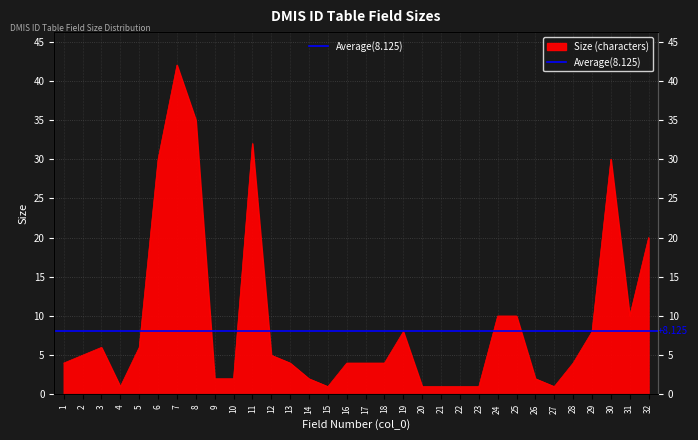

Reading left to right, transcribe all the data shown in this chart.

1=4	2=5	3=6	4=1	5=6	6=30	7=42	8=35	9=2	10=2	11=32	12=5	13=4	14=2	15=1	16=4	17=4	18=4	19=8	20=1	21=1	22=1	23=1	24=10	25=10	26=2	27=1	28=4	29=8	30=30	31=10	32=20